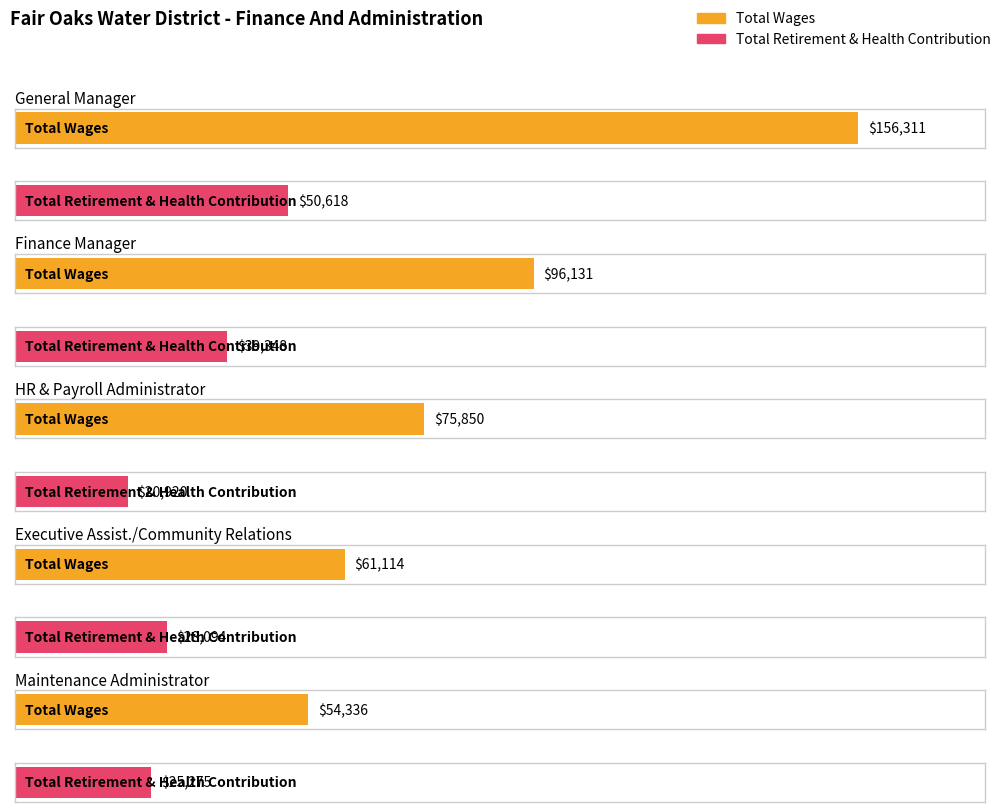

What is the total value across all series at Executive Assist./Community Relations?

89208